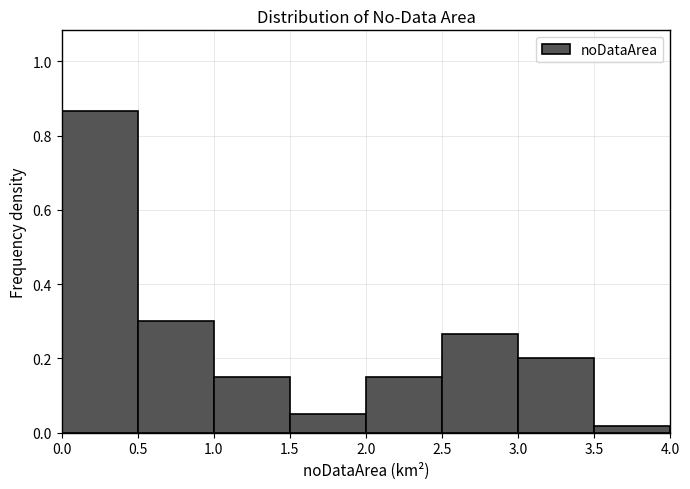

How tall is the bar that spans 3.0 to 3.5 on the x-axis? The values are not printed on the chart, so give them approximately, as read against the axis.

0.20